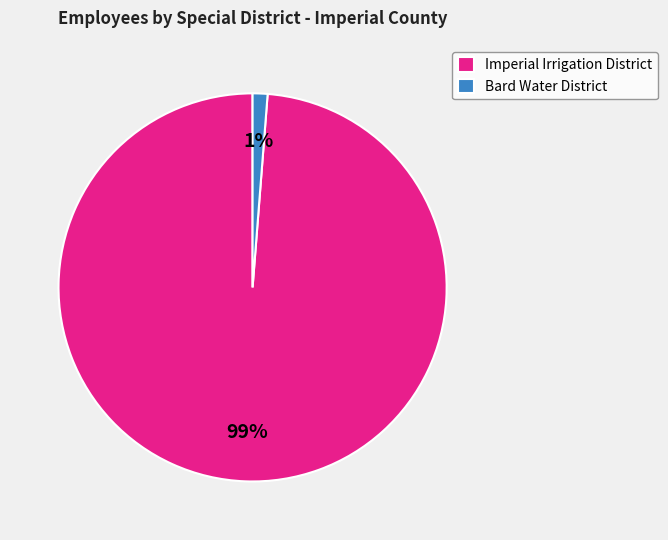

Is there any slice that represents more than half of the pie?

Yes